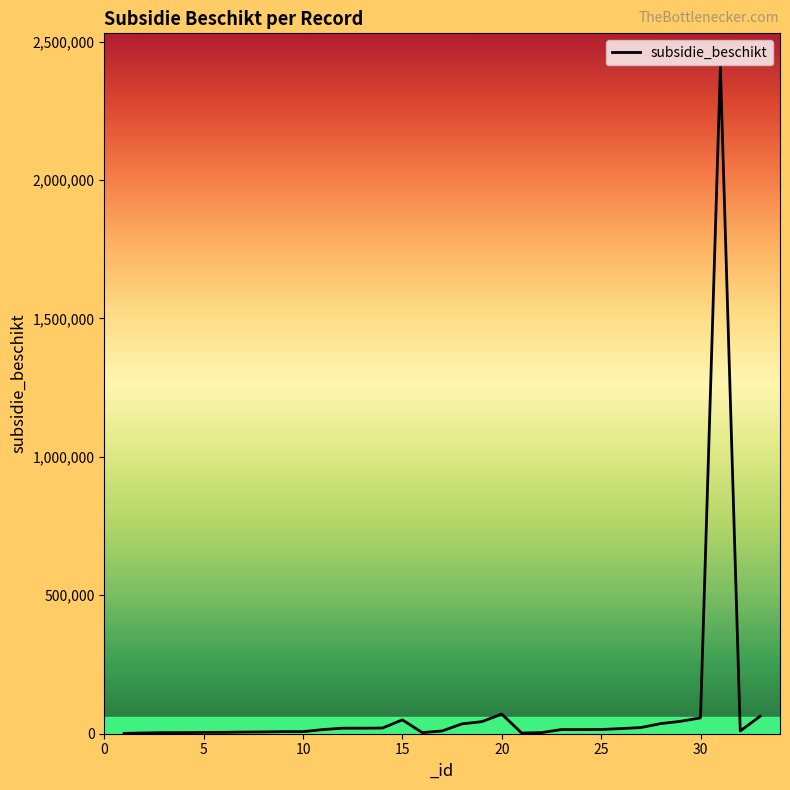

What is the minimum value shown in the chart?

1200